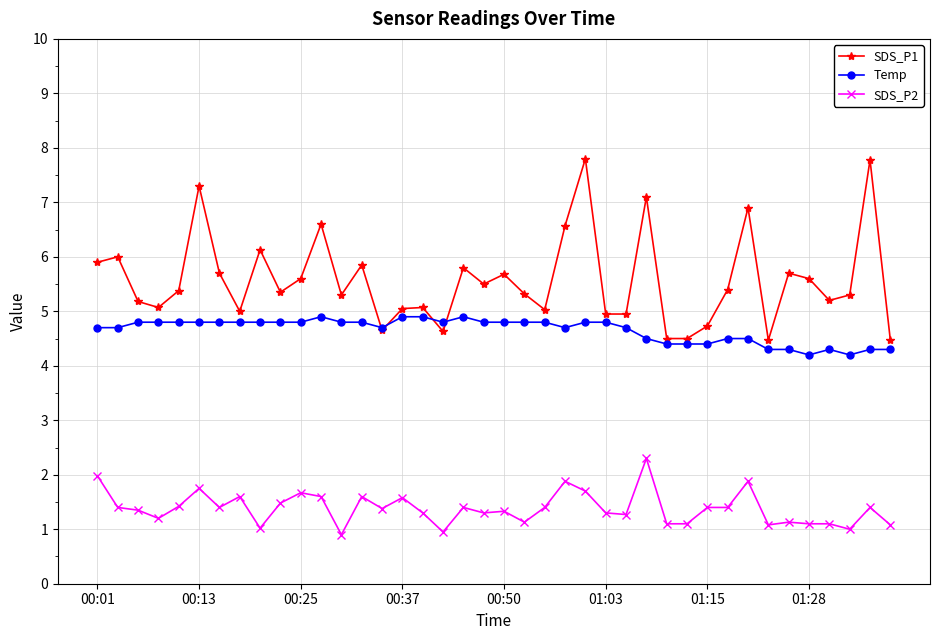

Count the Temp values in the range 4 to 5.

40